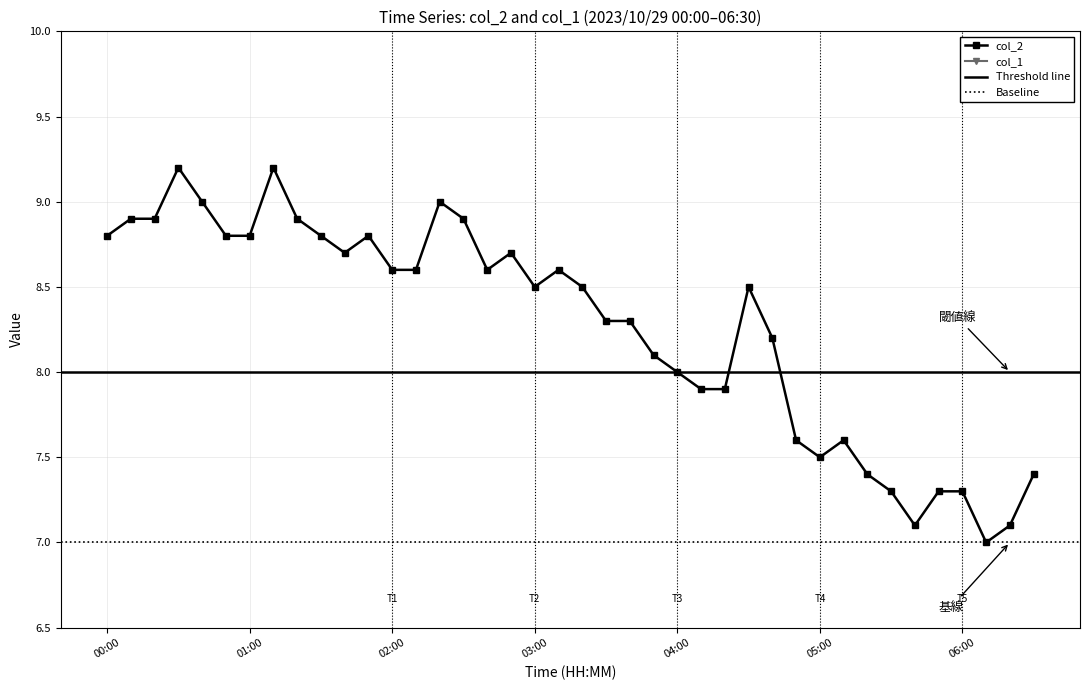

How many values in the col_2 series are below 8?

13